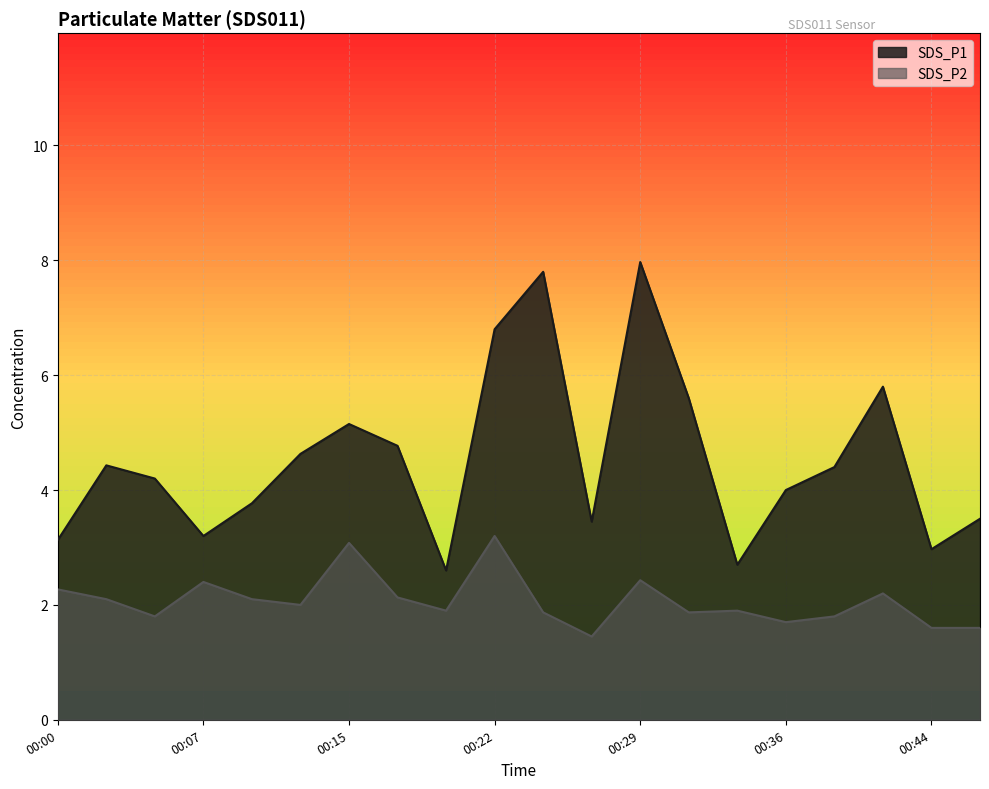

List the series in order of their overall mean, highest first.

SDS_P1, SDS_P2